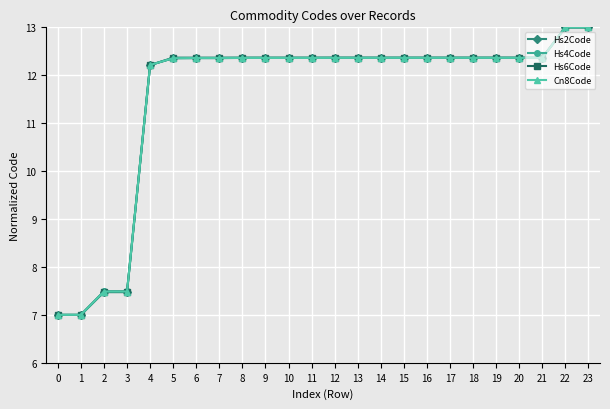

Between 15 and 22, which series saw the biggest shift?

Cn8Code